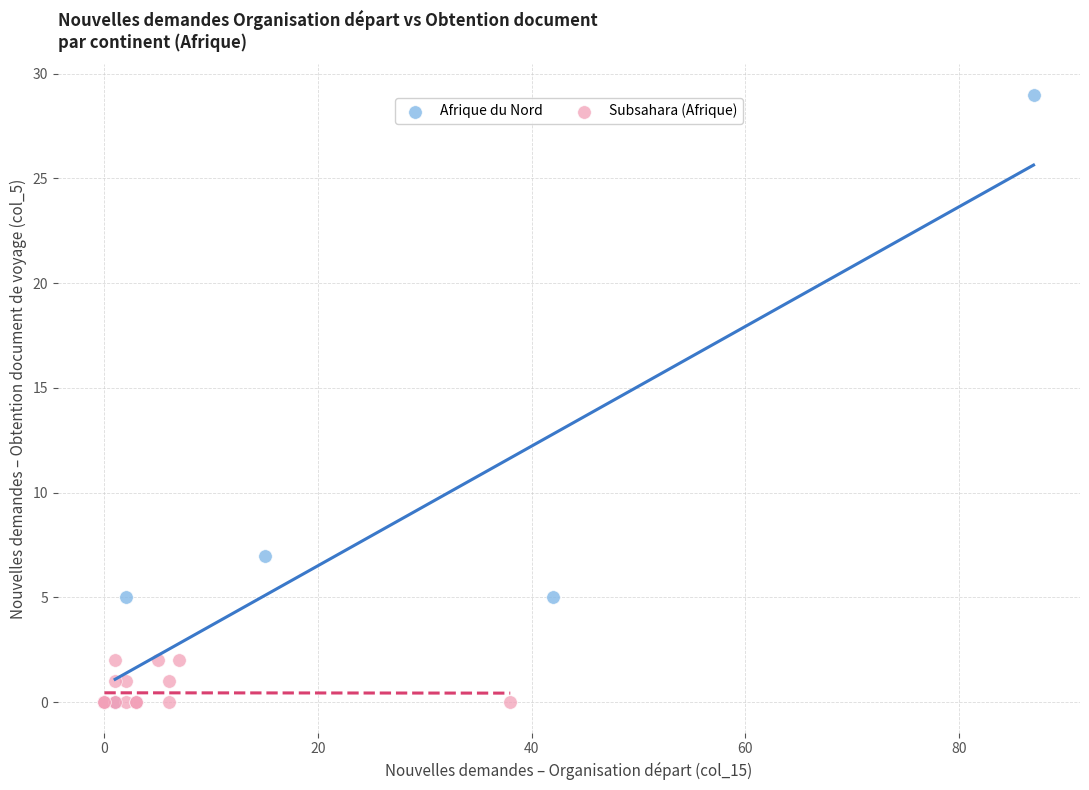

Which series contains the highest Y value?

Afrique du Nord